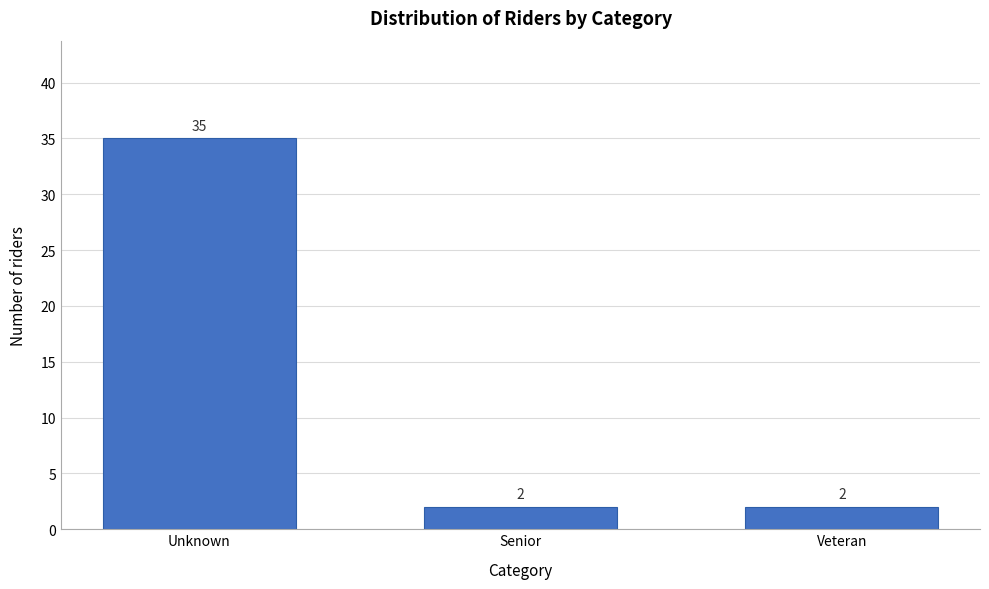

Reading left to right, what are all the values shown in this chart?

Unknown=35	Senior=2	Veteran=2